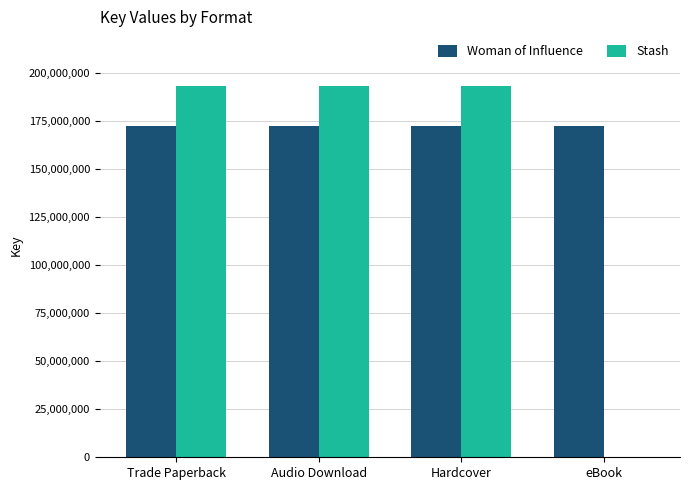

Count the number of data series in this chart.

2